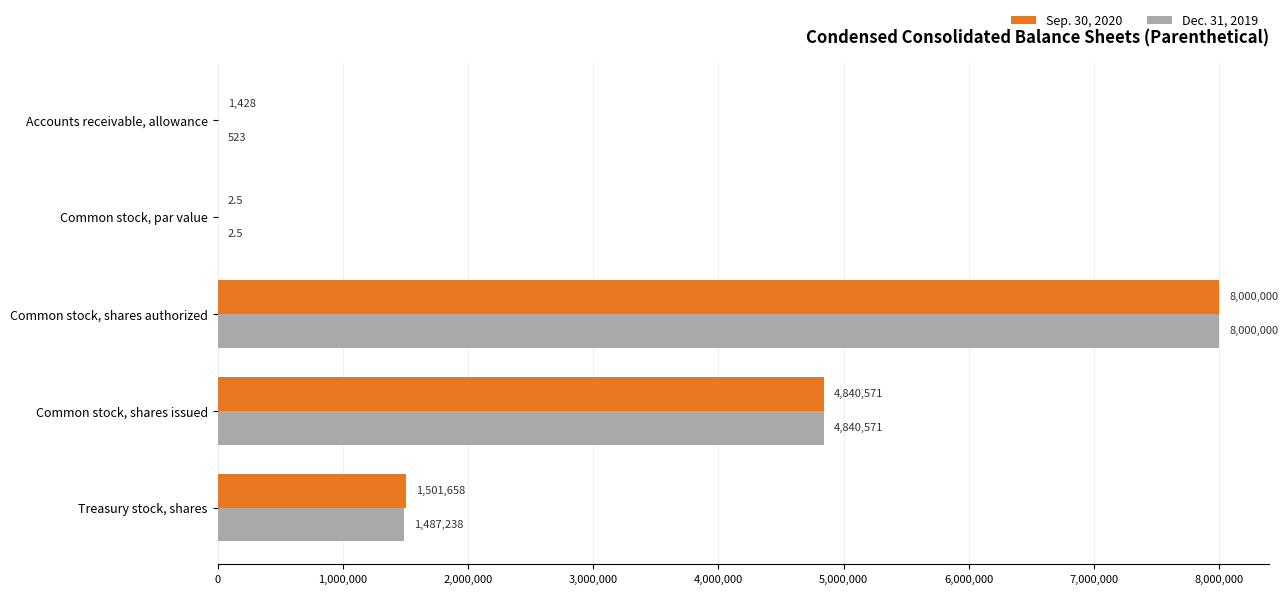

What is the total value across all series at Accounts receivable, allowance?

1951.0